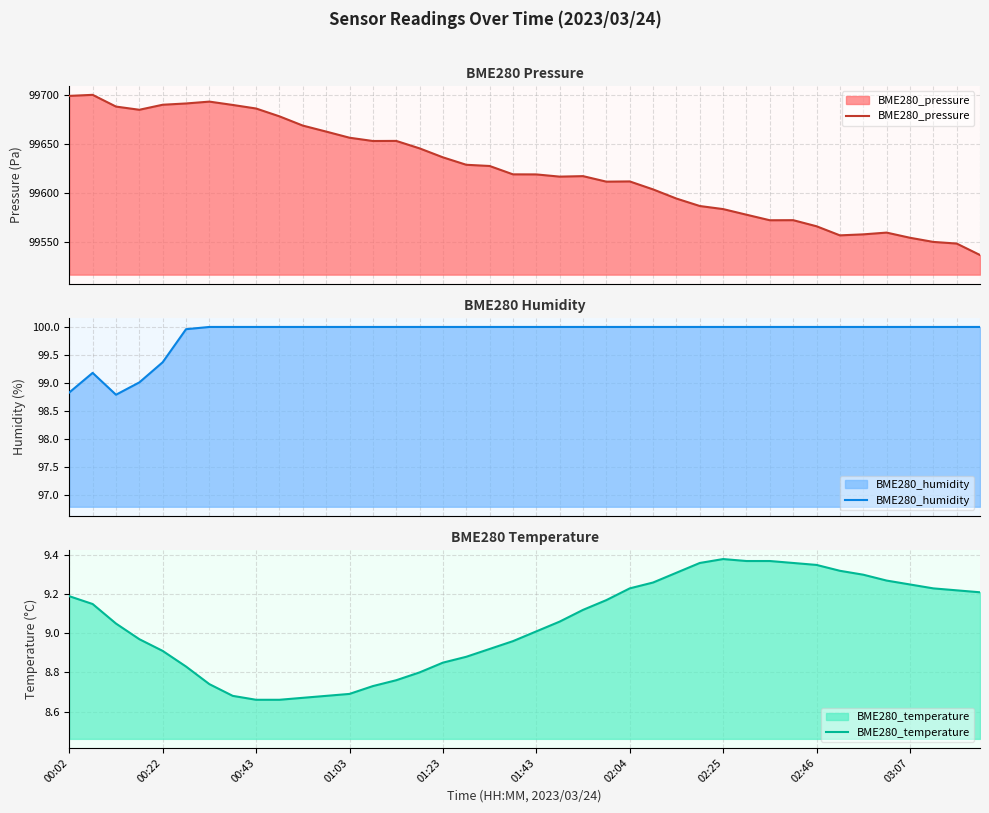

Between 22 and 29, which series saw the biggest shift?

BME280_pressure